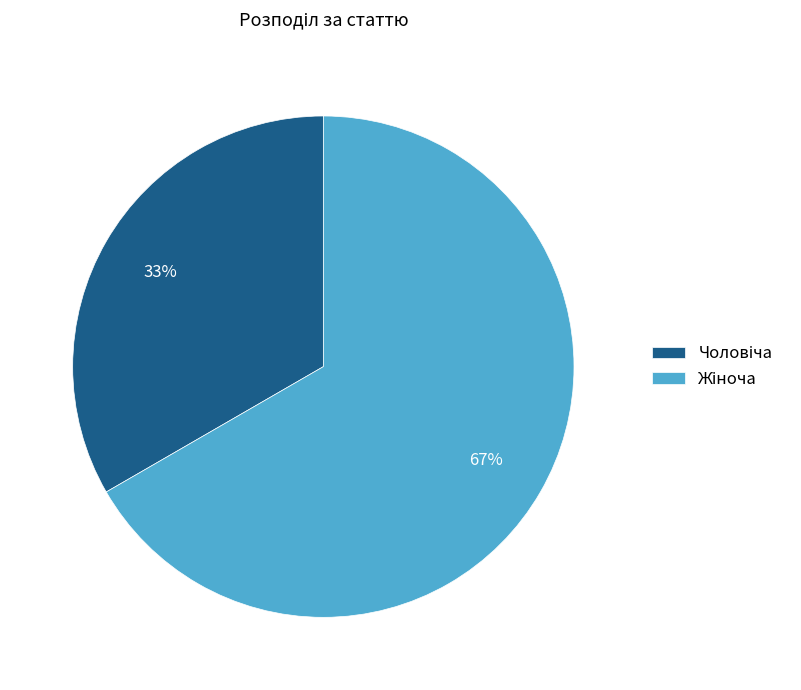

To the nearest percent, what is the average slice percentage?

50%